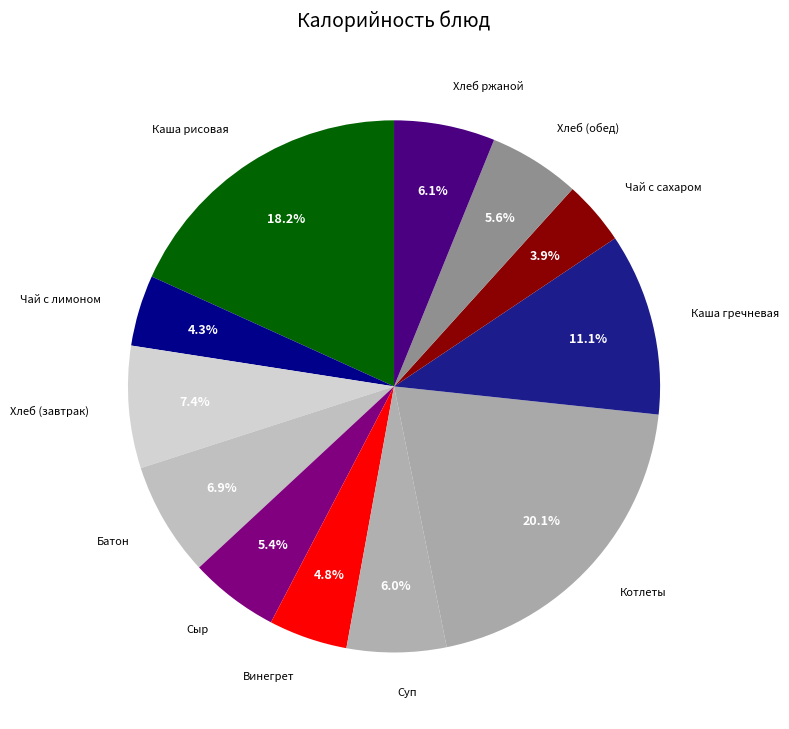

How many segments does this pie chart have?

12